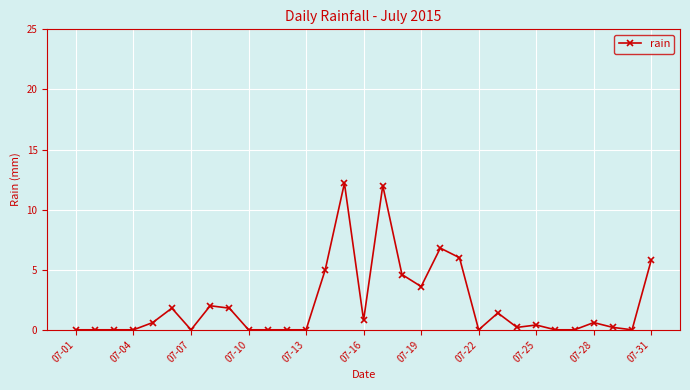

Count the number of data series in this chart.

1